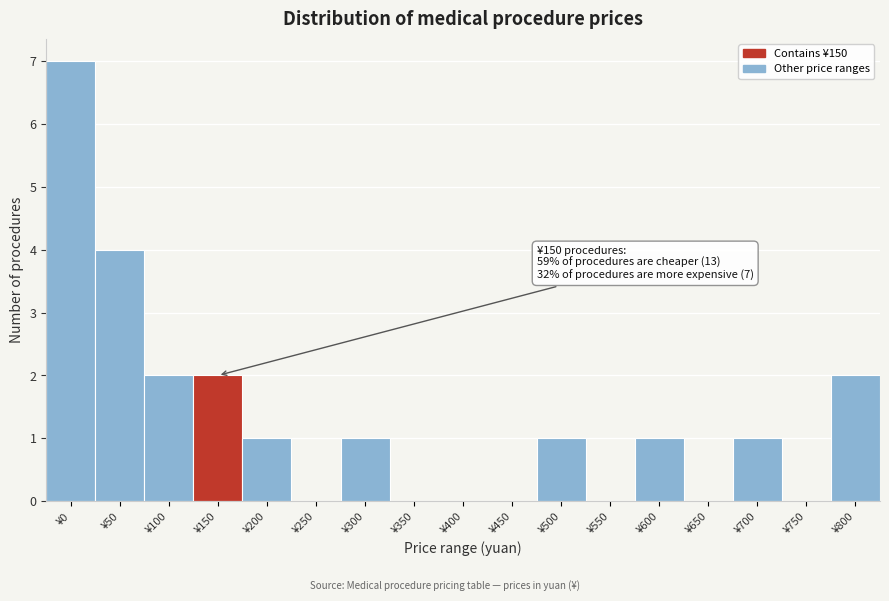

Reading left to right, what are all the values shown in this chart?

¥0=7	¥50=4	¥100=2	¥150=2	¥200=1	¥250=0	¥300=1	¥350=0	¥400=0	¥450=0	¥500=1	¥550=0	¥600=1	¥650=0	¥700=1	¥750=0	¥800=2